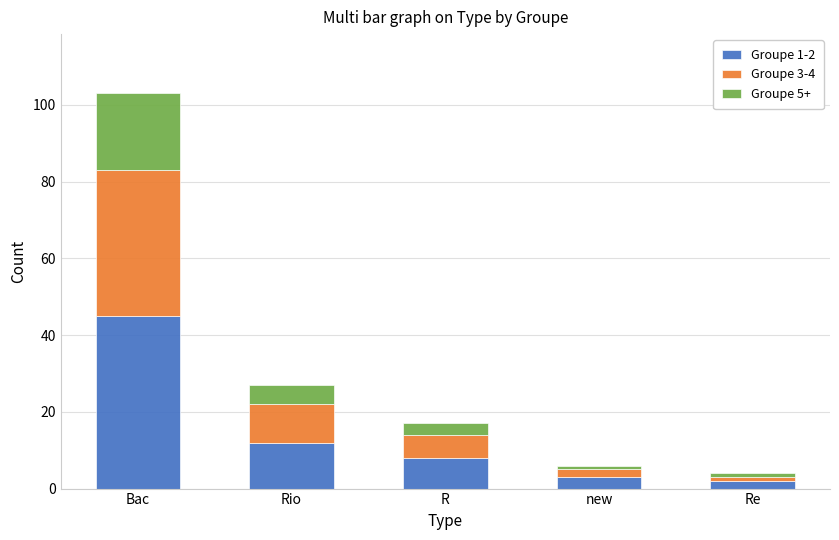

How many bars are there in total?

5